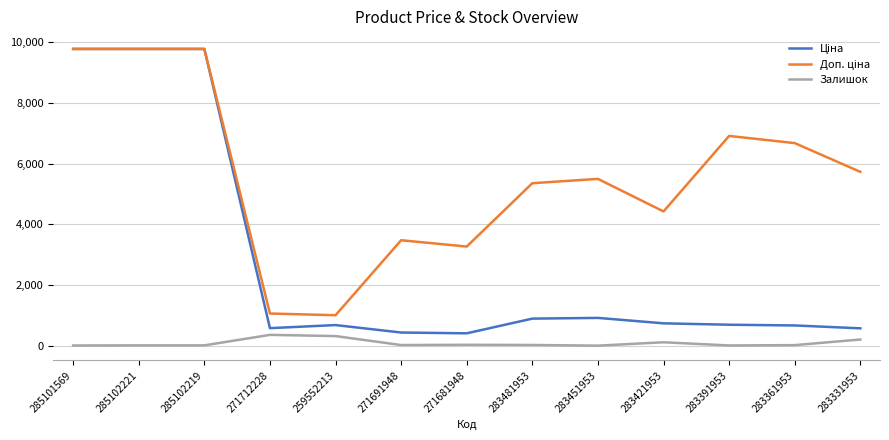

What is the greatest value displayed?

9775.5